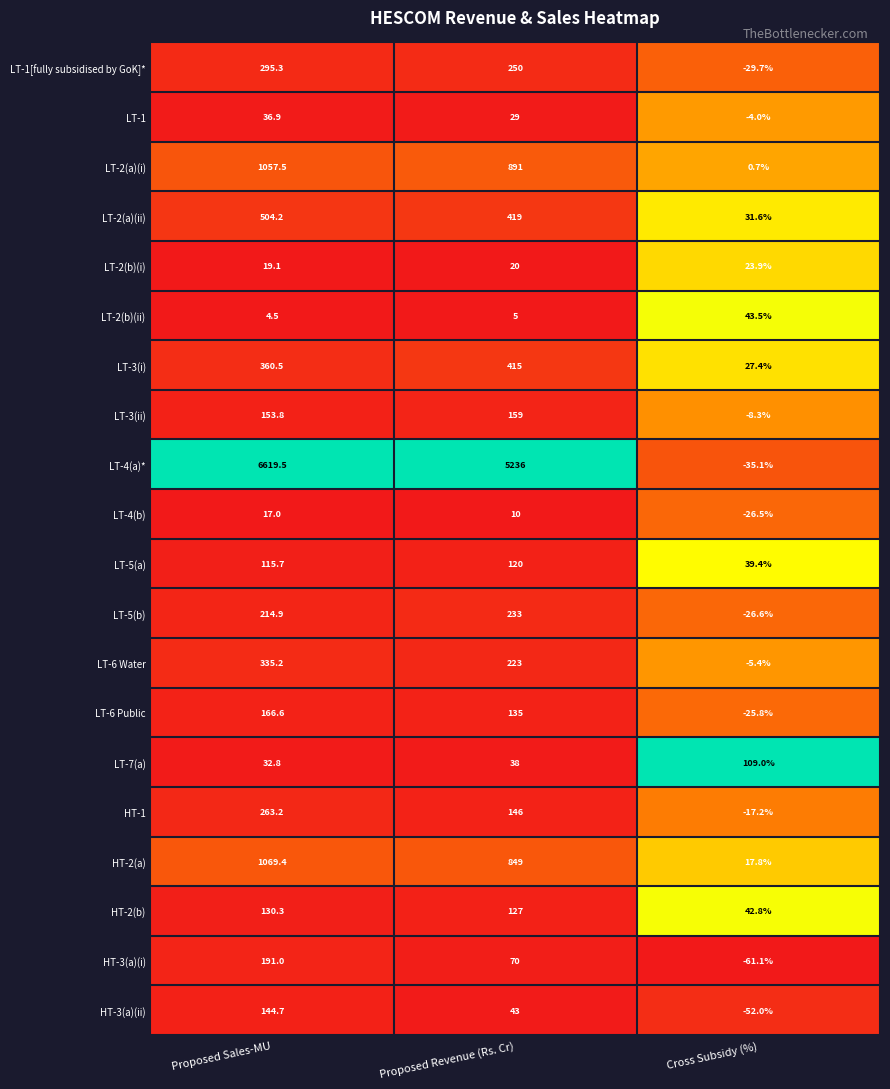

Rank the series by their maximum value, from highest to lowest.

LT-4(a)*, HT-2(a), LT-2(a)(i), LT-2(a)(ii), LT-3(i), LT-6 Water, LT-1[fully subsidised by GoK]*, HT-1, LT-5(b), HT-3(a)(i), LT-6 Public, LT-3(ii), HT-3(a)(ii), HT-2(b), LT-5(a), LT-7(a), LT-2(b)(ii), LT-1, LT-2(b)(i), LT-4(b)